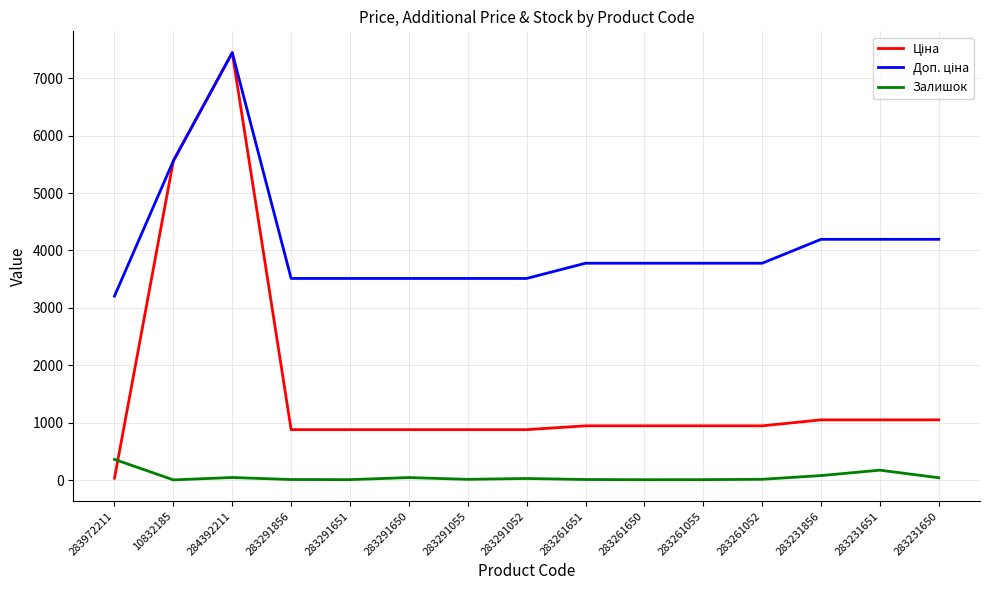

Does the chart display data point markers on the line(s)?

No